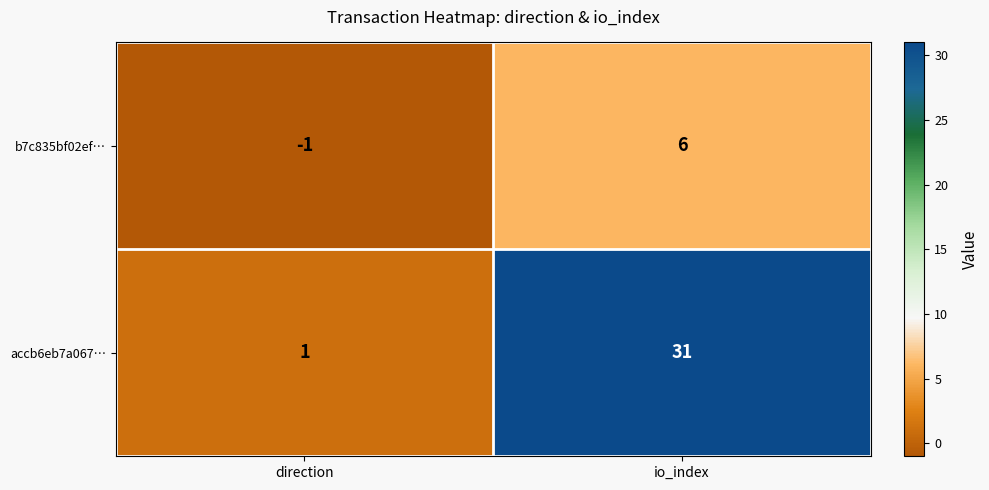

What is the average value of the accb6eb7a067… series?

16